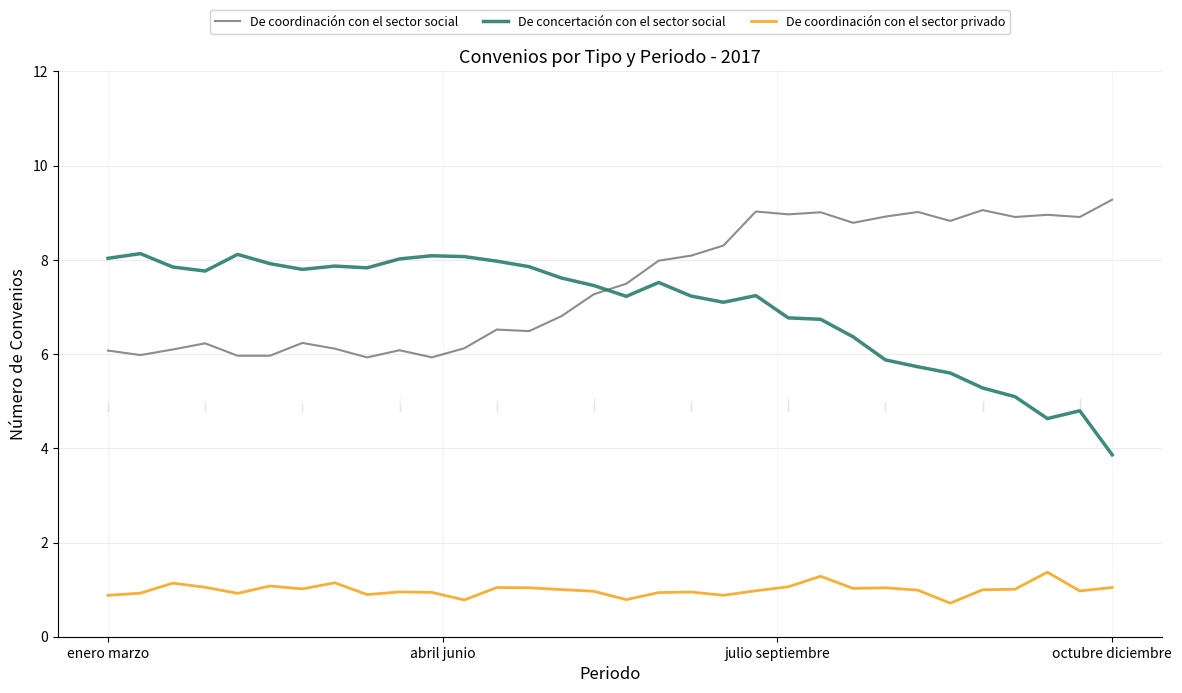

At how many categories does at least one series exceed 3?

32